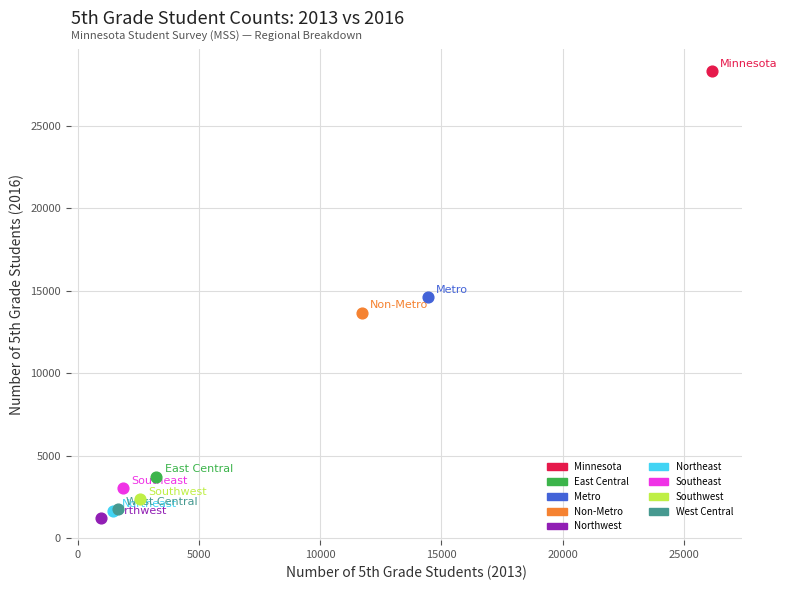

What are all the series names shown in the legend?

Minnesota, East Central, Metro, Non-Metro, Northwest, Northeast, Southeast, Southwest, West Central